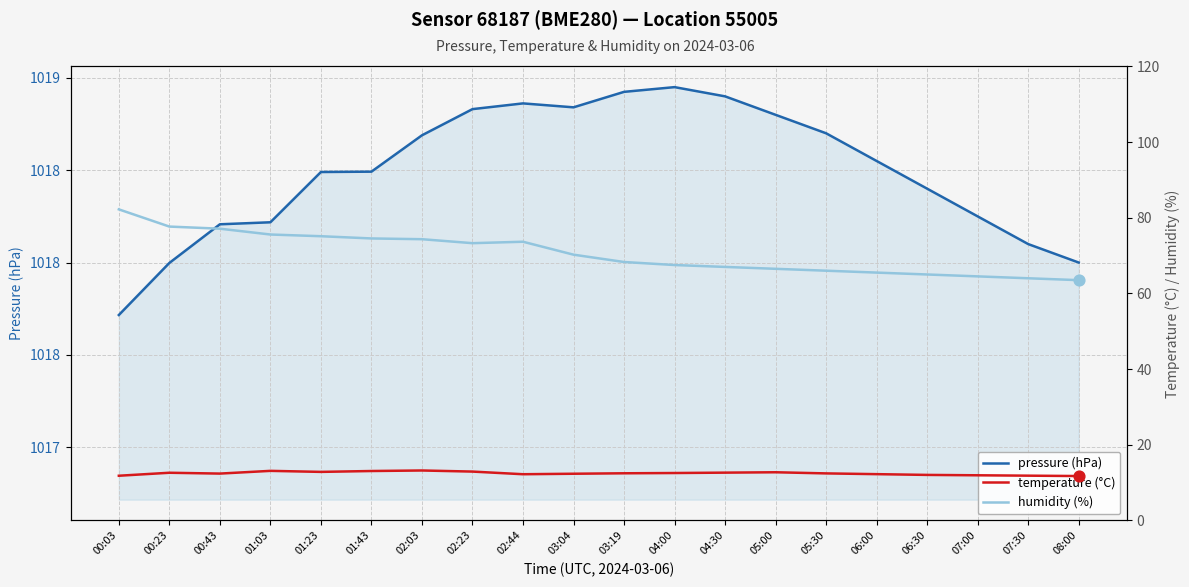

What is the total value across all series at 01:23?

1106.4